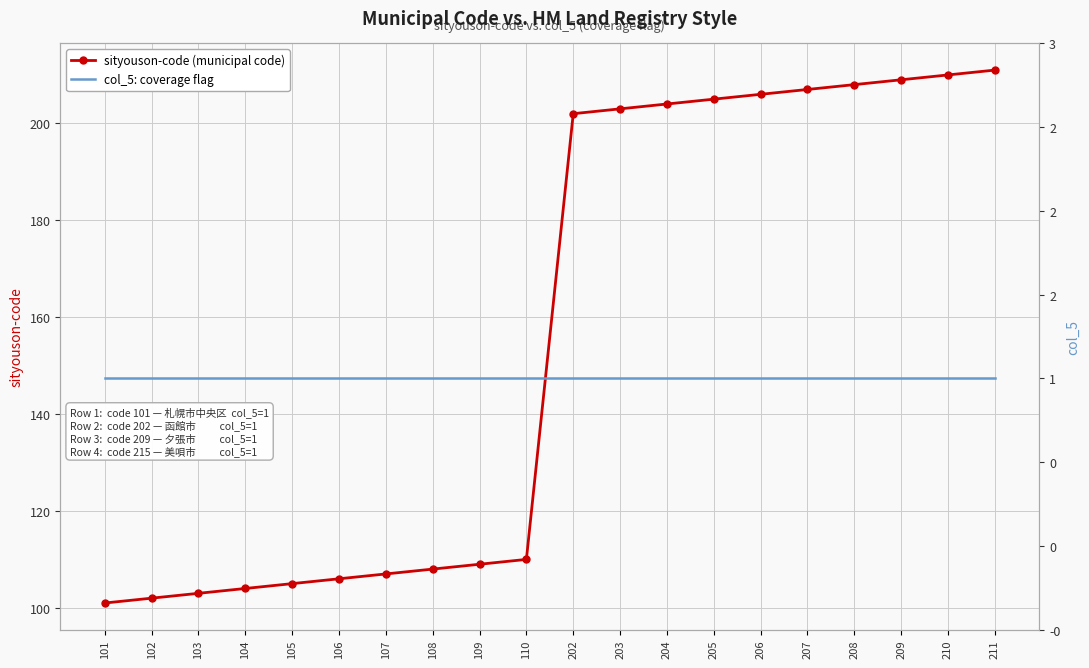

What is the sum of all col_5 (coverage flag) values?

20